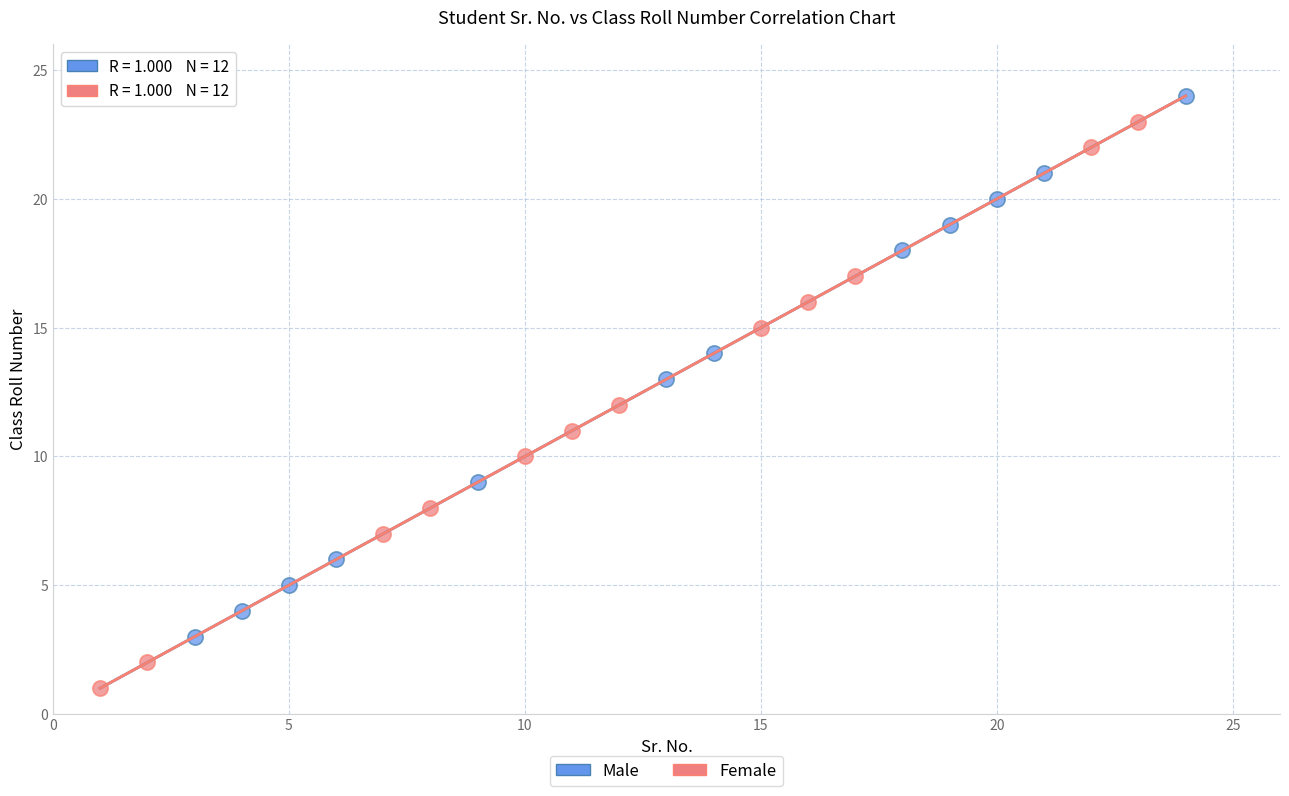

Which series reaches the minimum Y coordinate?

Female